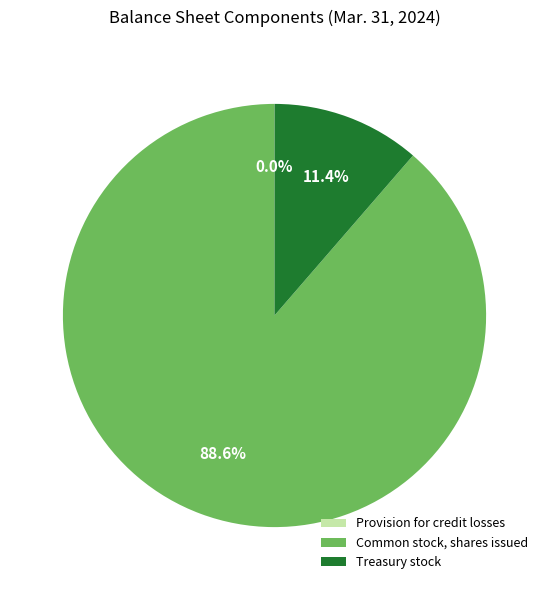

Is it true that Common stock, shares issued is 89% of the pie?

True